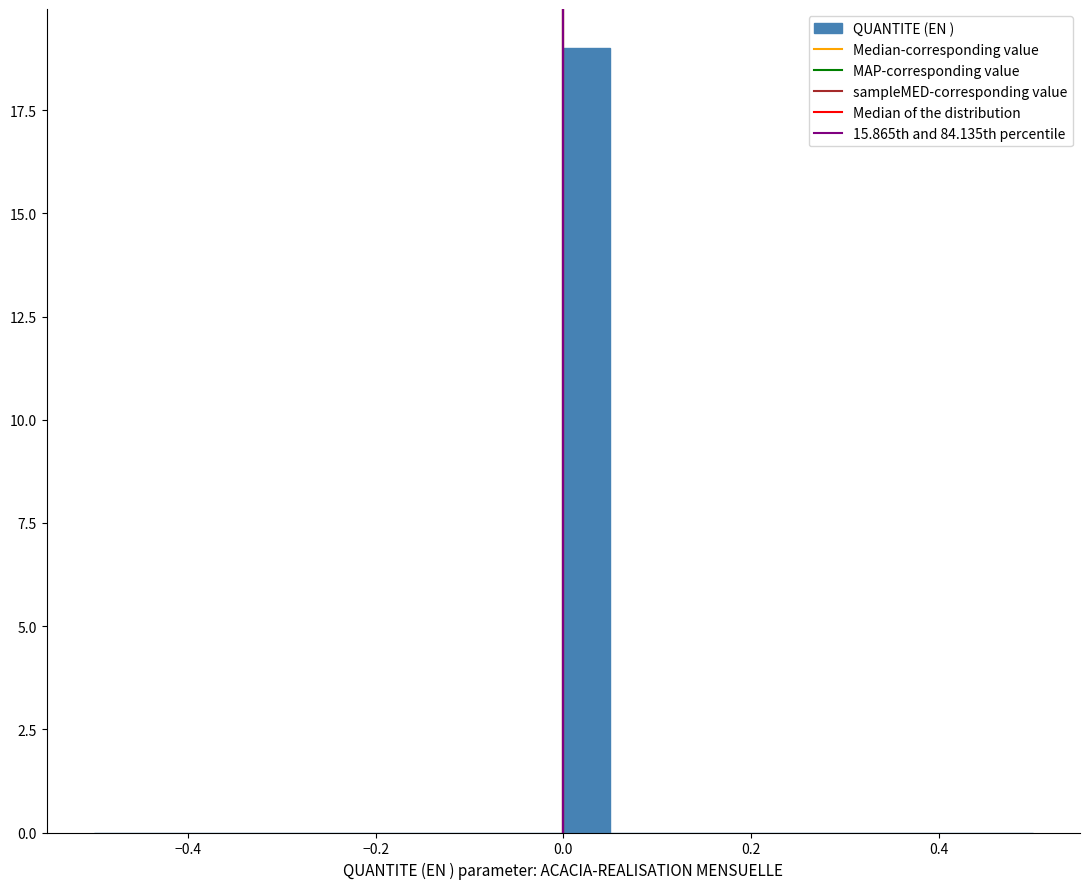

Around what value on the x-axis is the tallest bar? Give the approximate position of its centre, as read against the axis.

0.02